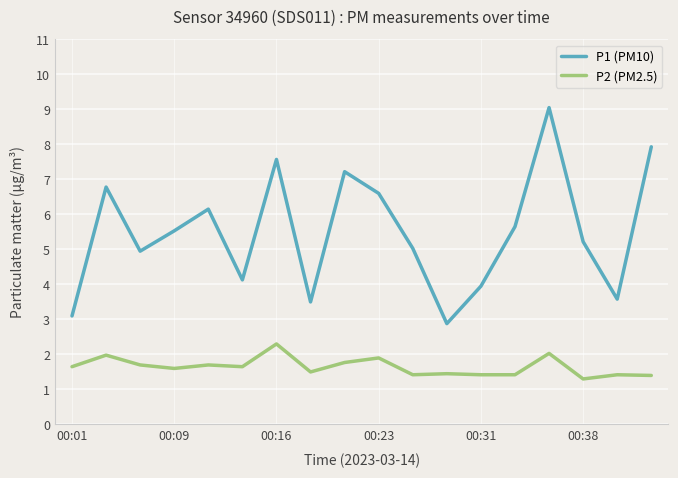

What is the smallest value displayed?

1.3